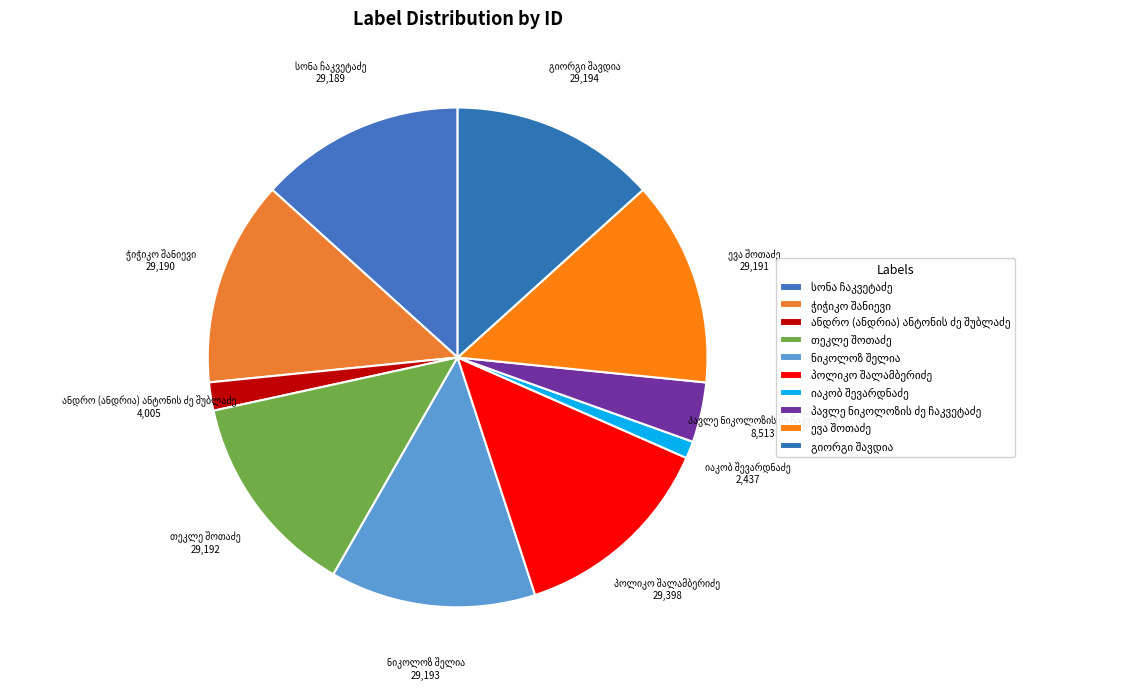

To the nearest percent, what portion does პავლე ნიკოლოზის ძე ჩაკვეტაძე represent?

4%